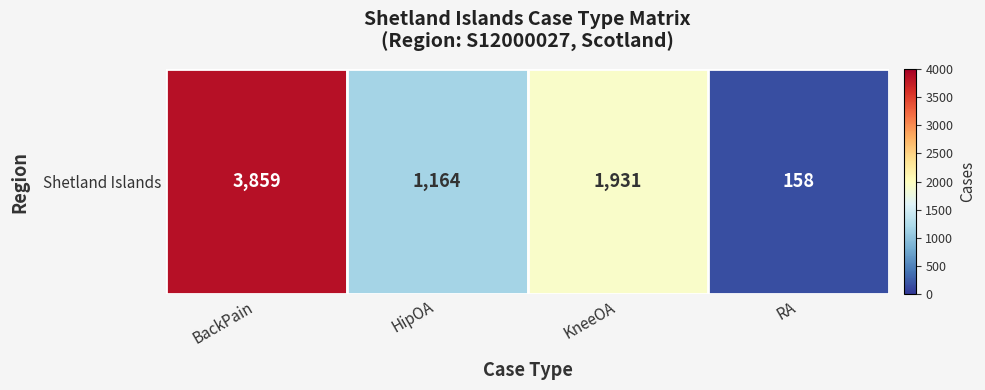

Which label corresponds to the largest value in the chart?

BackPain